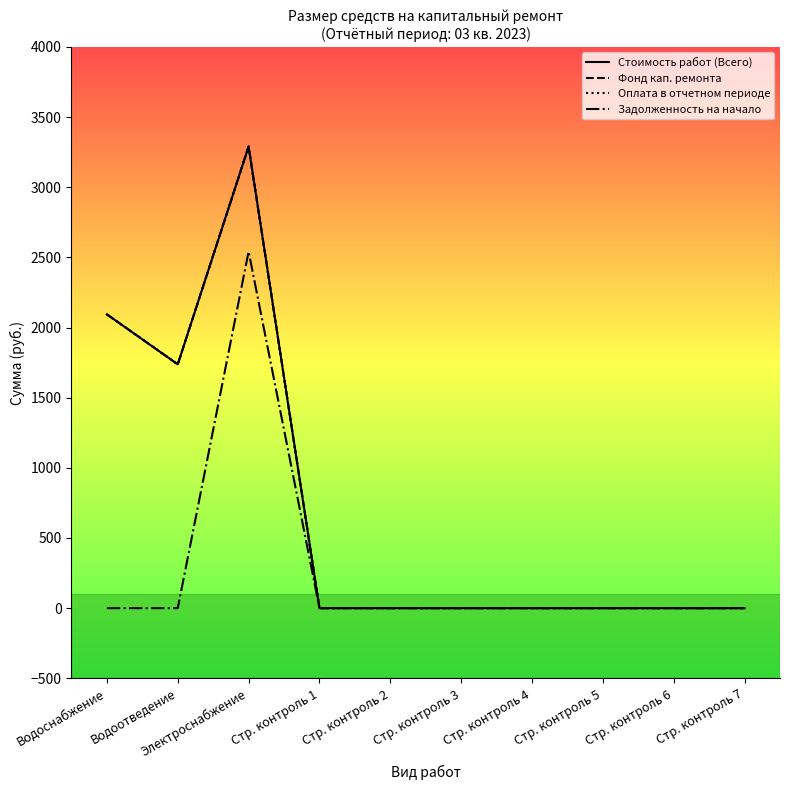

True or false: Задолженность на начало and Оплата в отчетном периоде cross at least once.

False